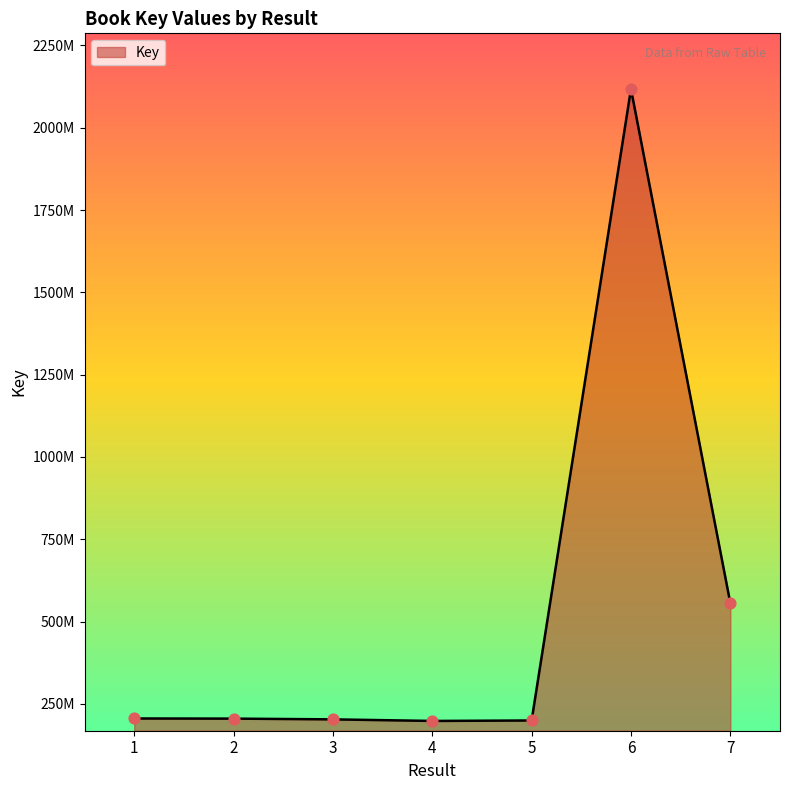

What is the change in value from 1 to 2?

-454149